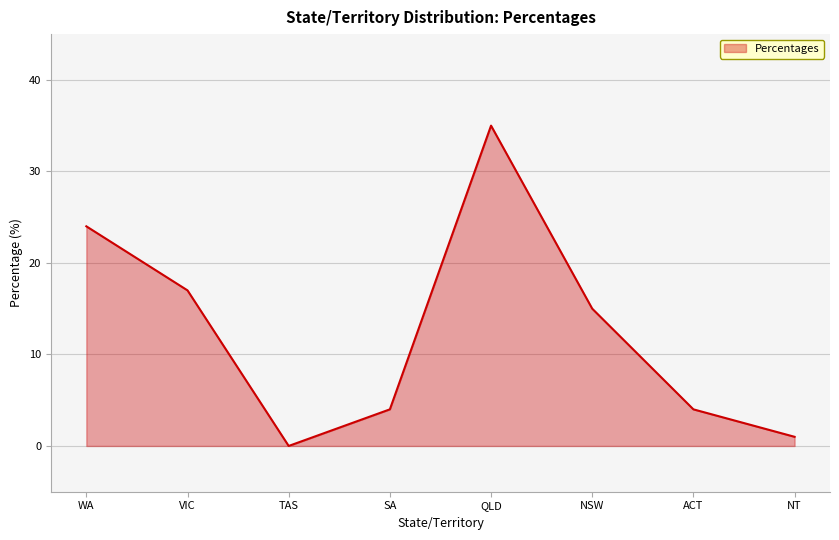

Reading right to left, extract all data points from this chart.

1	4	15	35	4	0	17	24